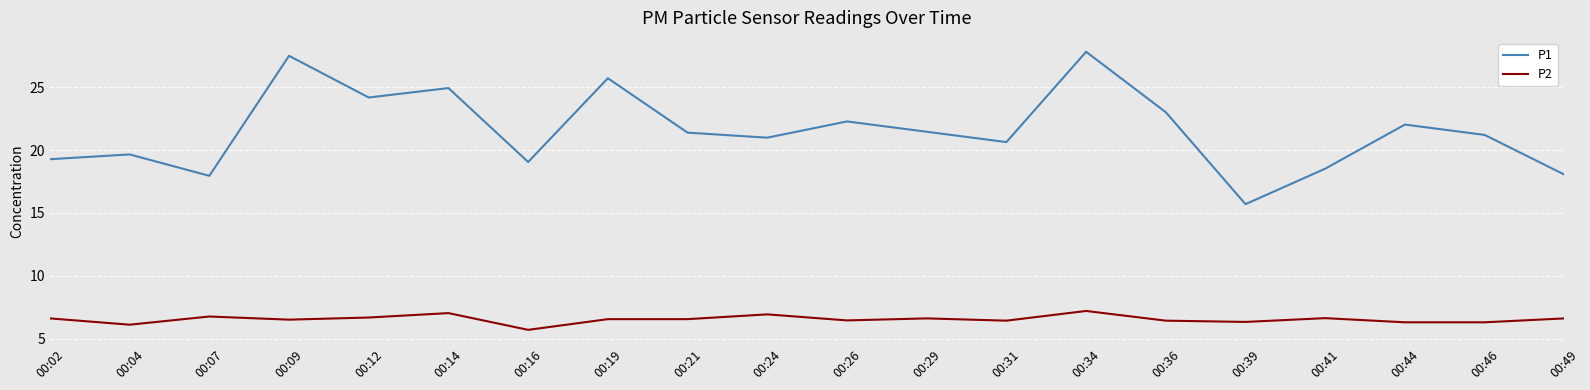

How many lines are shown in the chart?

2